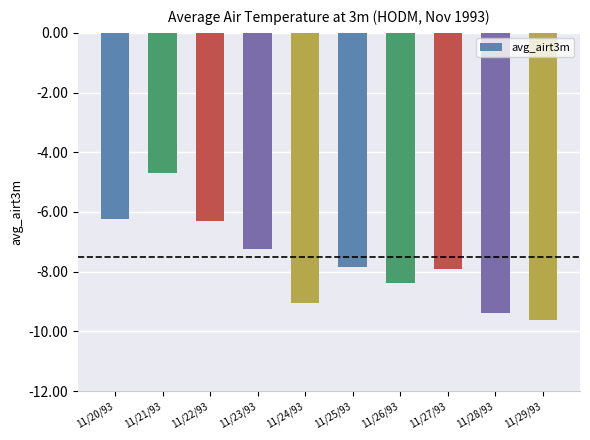

What is the minimum value shown in the chart?

-9.6